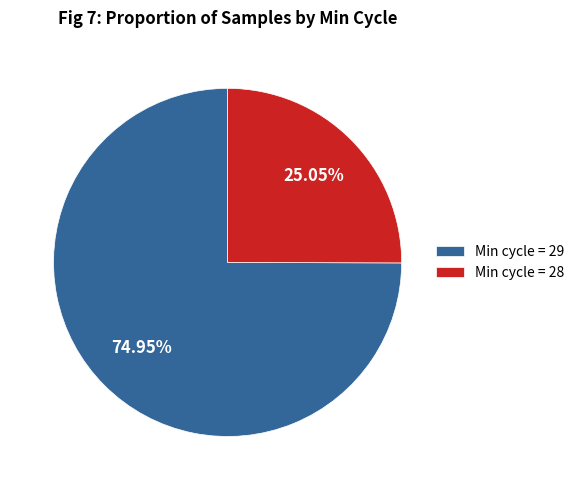

What is the ratio of the value at Min cycle = 29 to the value at Min cycle = 28?

3.0